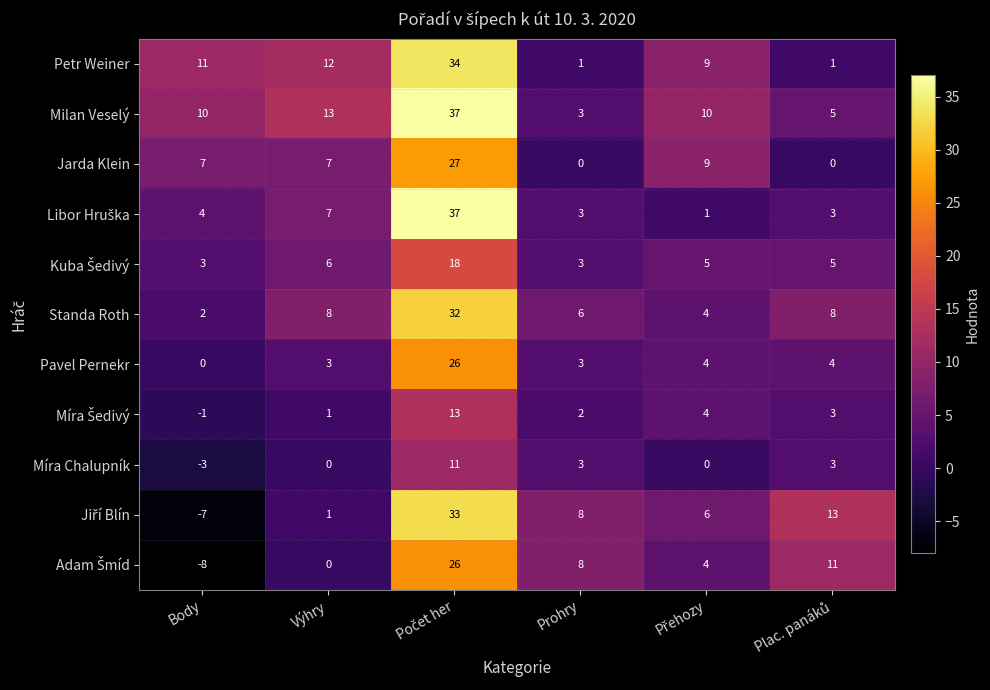

What is the minimum value shown in the chart?

-8